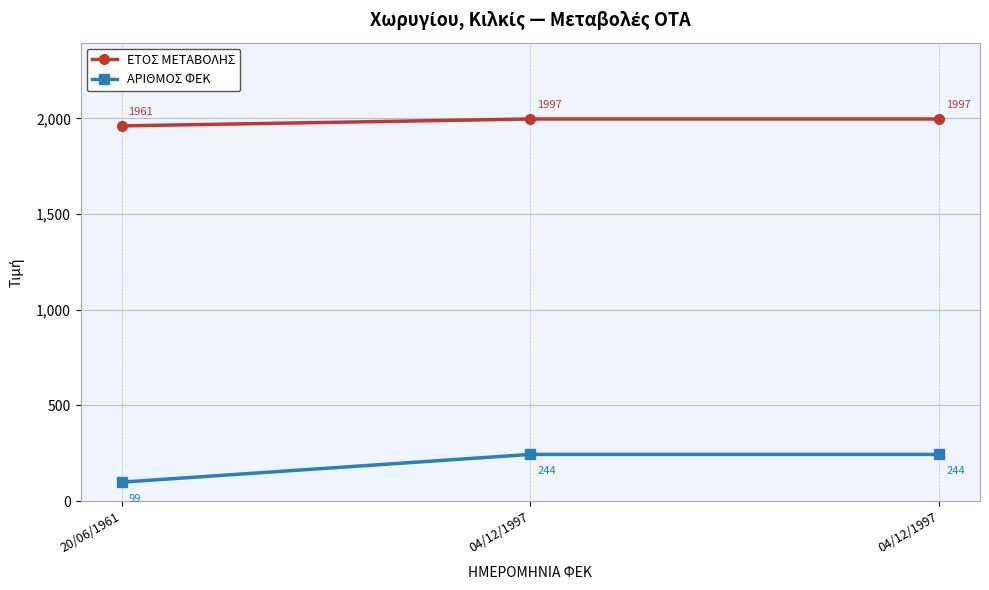

How many lines are shown in the chart?

2